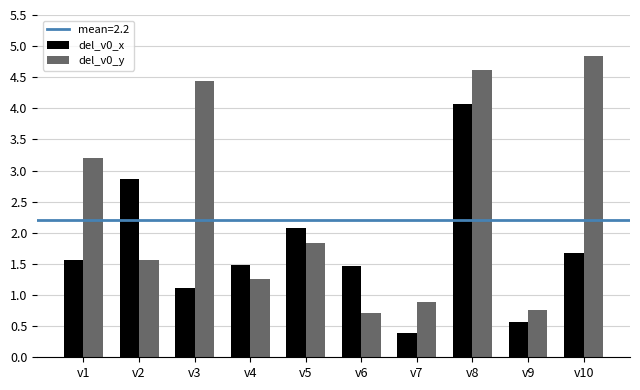

The value of del_v0_x at v3 is 1.1. True or false?

True